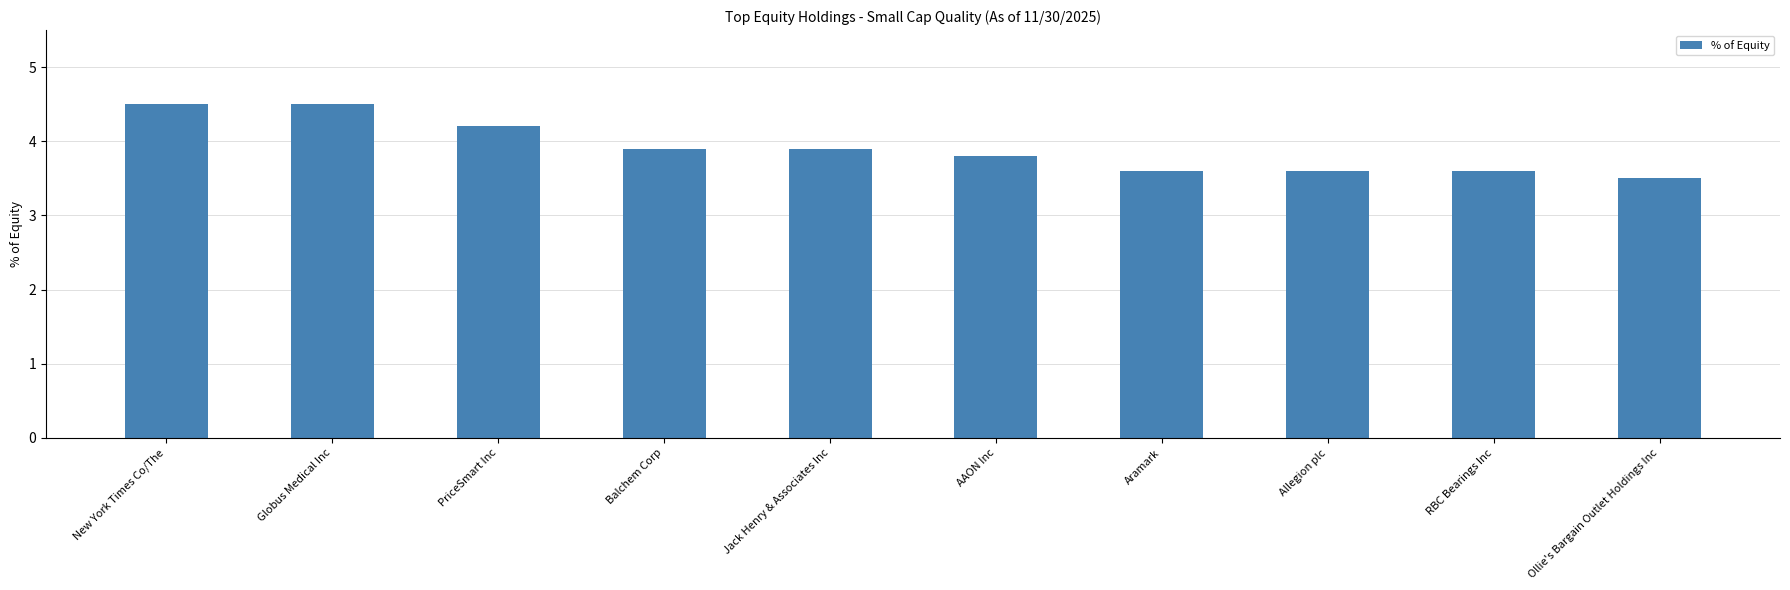

What is the greatest value displayed?

4.5